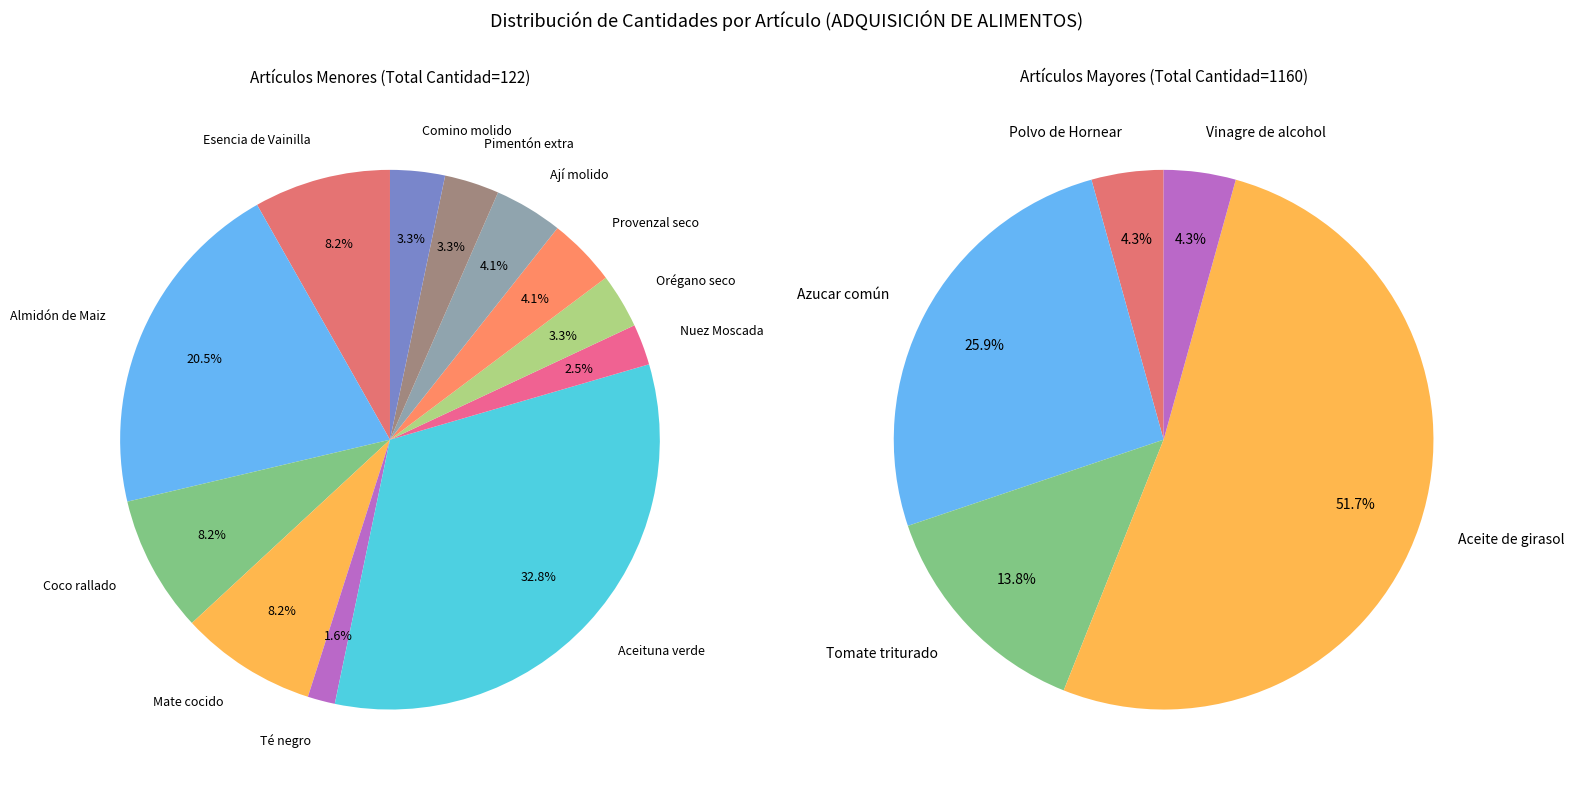

Combined, do Provenzal seco and Almidón de Maiz account for over 50%?

No